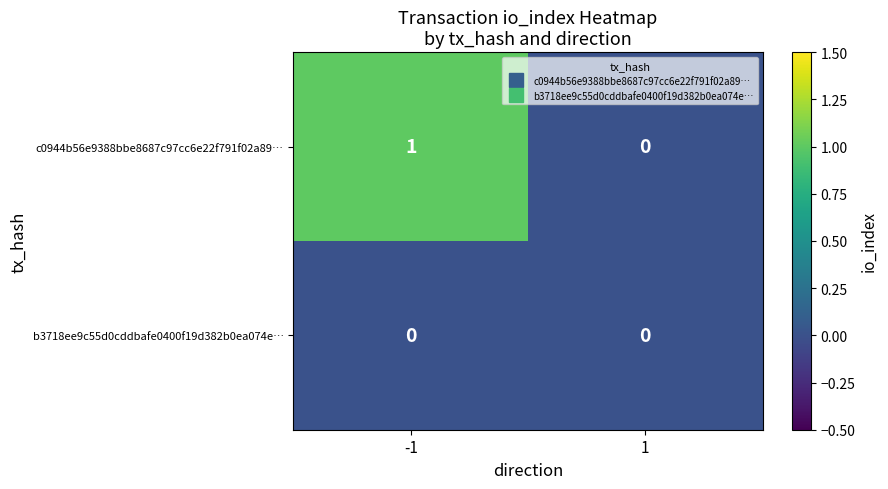

Which series has the largest total across all categories?

c0944b56e9388bbe8687c97cc6e22f791f02a89…